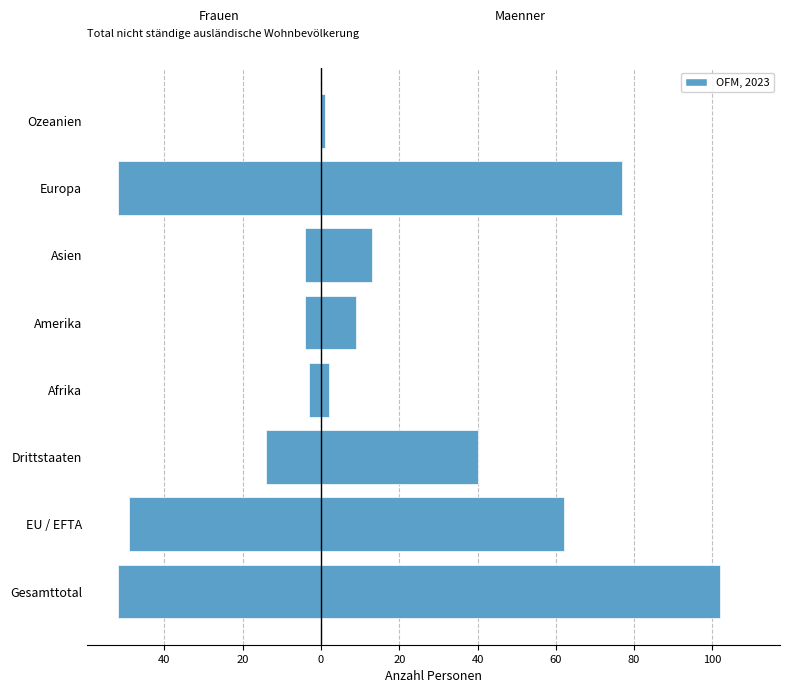

Which series has the largest total across all categories?

Maenner